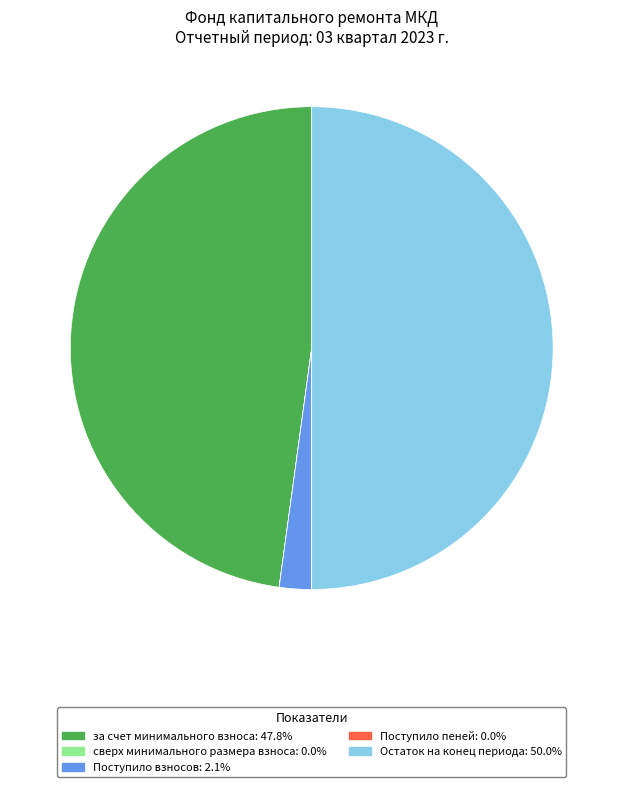

Is Поступило взносов the majority of the pie?

No